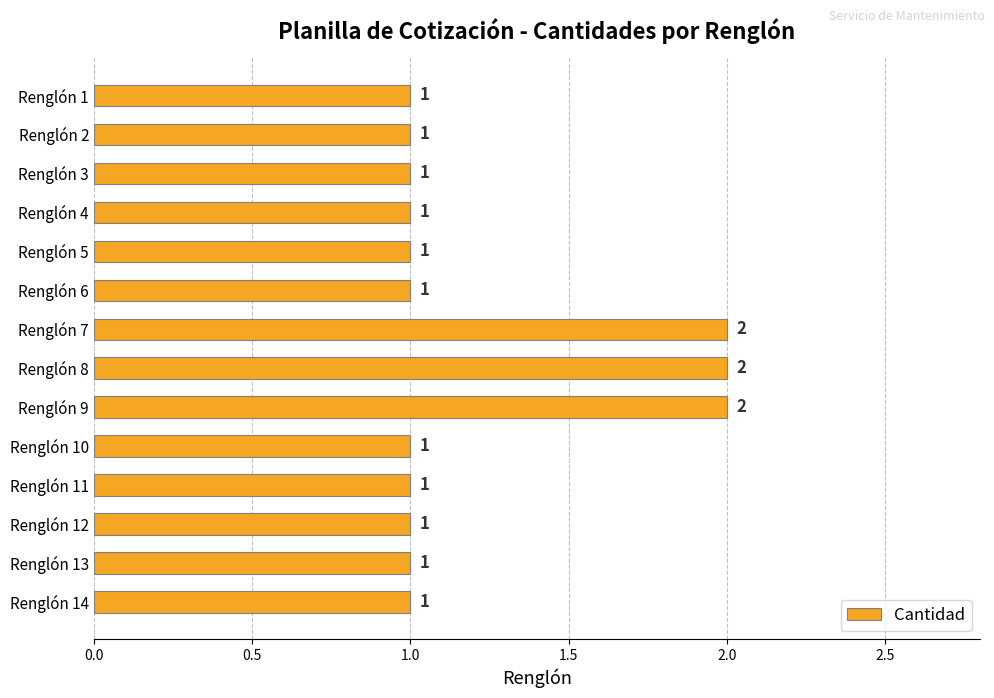

The chart shows a value of 0 at Renglón 14. True or false?

False